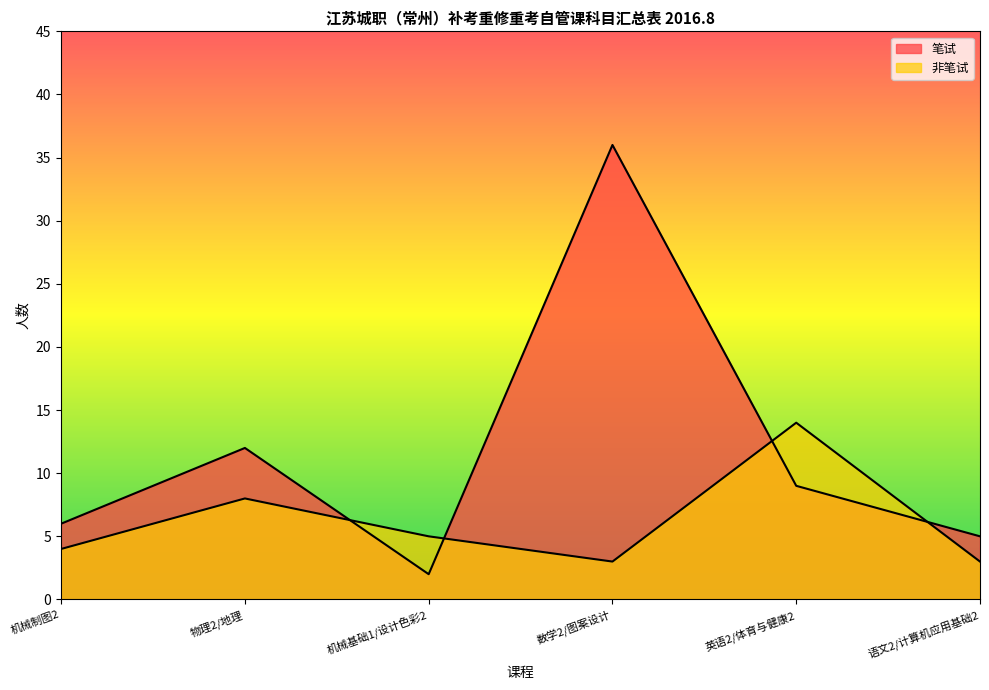

Reading right to left, extract all data points from this chart.

笔试: 5	9	36	2	12	6
非笔试: 3	14	3	5	8	4